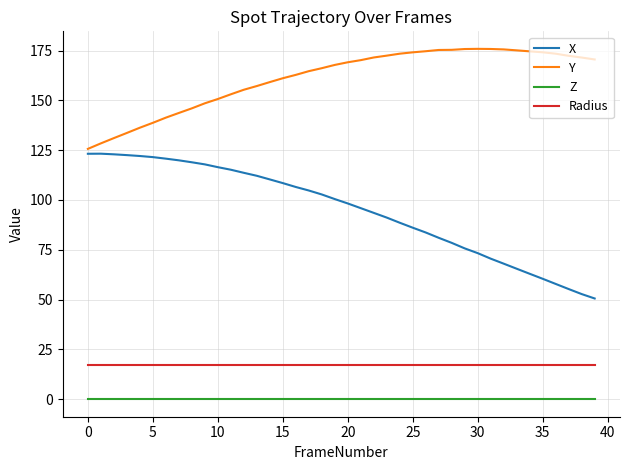

True or false: Radius and Y intersect in this chart.

False